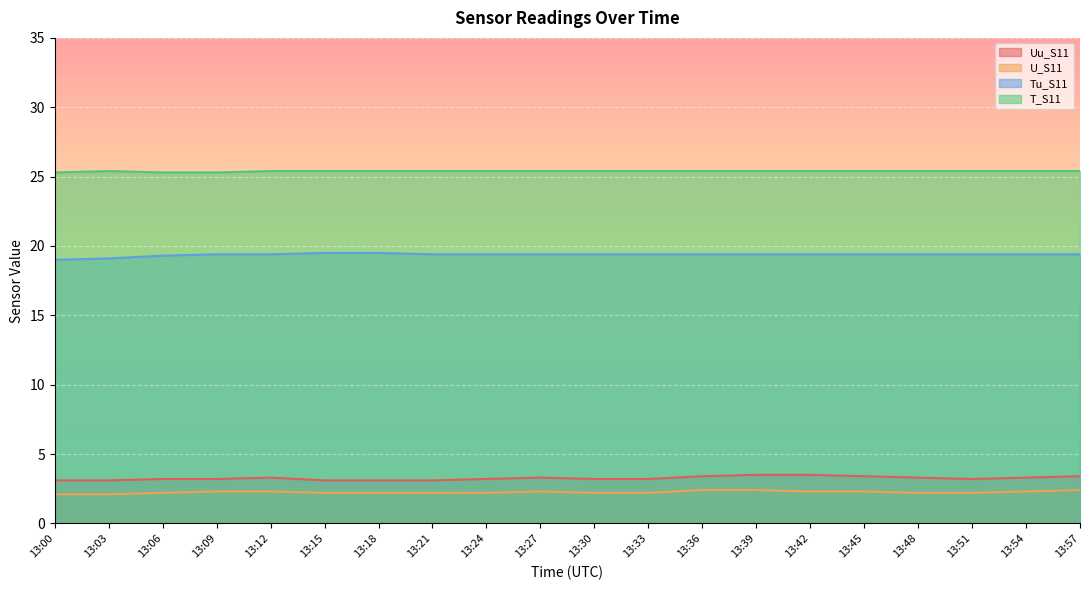

Reading left to right, extract all data points from this chart.

Uu_S11: 13:00=3.1	13:03=3.1	13:06=3.2	13:09=3.2	13:12=3.3	13:15=3.1	13:18=3.1	13:21=3.1	13:24=3.2	13:27=3.3	13:30=3.2	13:33=3.2	13:36=3.4	13:39=3.5	13:42=3.5	13:45=3.4	13:48=3.3	13:51=3.2	13:54=3.3	13:57=3.4
U_S11: 13:00=2.1	13:03=2.1	13:06=2.2	13:09=2.3	13:12=2.3	13:15=2.2	13:18=2.2	13:21=2.2	13:24=2.2	13:27=2.3	13:30=2.2	13:33=2.2	13:36=2.4	13:39=2.4	13:42=2.3	13:45=2.3	13:48=2.2	13:51=2.2	13:54=2.3	13:57=2.4
Tu_S11: 13:00=19.0	13:03=19.1	13:06=19.3	13:09=19.4	13:12=19.4	13:15=19.5	13:18=19.5	13:21=19.4	13:24=19.4	13:27=19.4	13:30=19.4	13:33=19.4	13:36=19.4	13:39=19.4	13:42=19.4	13:45=19.4	13:48=19.4	13:51=19.4	13:54=19.4	13:57=19.4
T_S11: 13:00=25.3	13:03=25.4	13:06=25.3	13:09=25.3	13:12=25.4	13:15=25.4	13:18=25.4	13:21=25.4	13:24=25.4	13:27=25.4	13:30=25.4	13:33=25.4	13:36=25.4	13:39=25.4	13:42=25.4	13:45=25.4	13:48=25.4	13:51=25.4	13:54=25.4	13:57=25.4